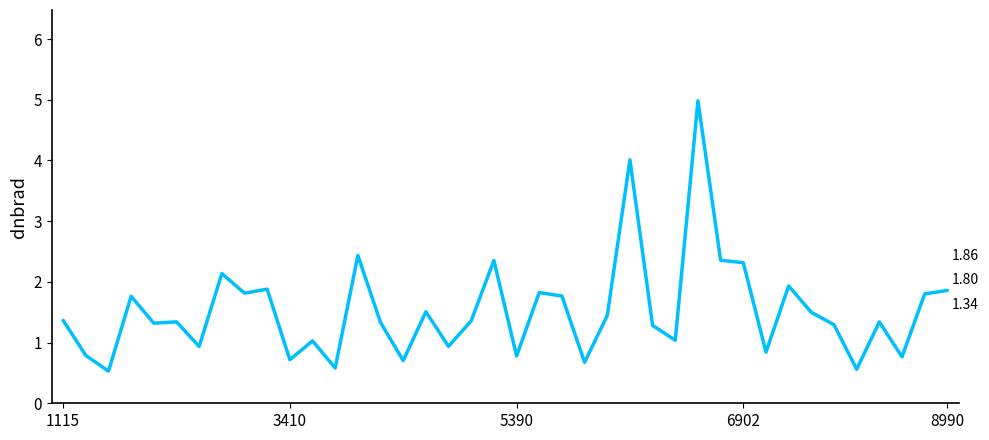

What is the difference between the maximum and minimum values?

4.5